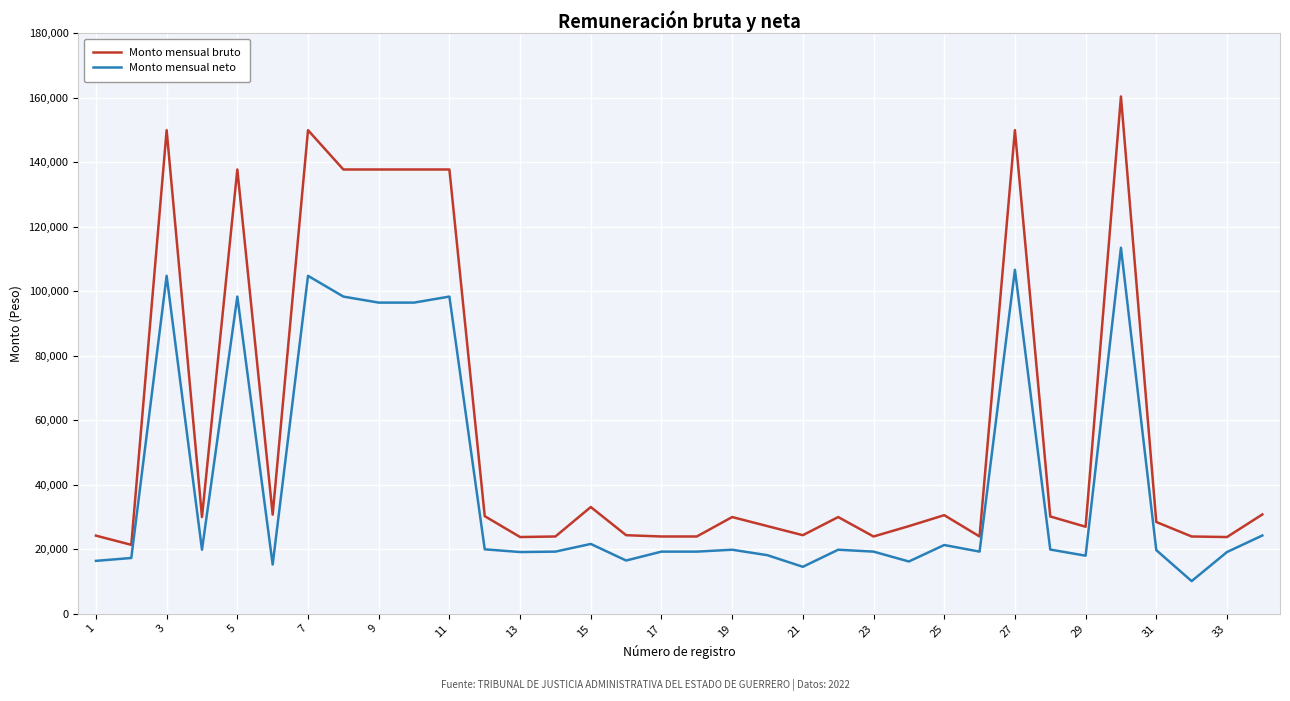

Which series has the largest range (max minus min)?

Monto mensual bruto